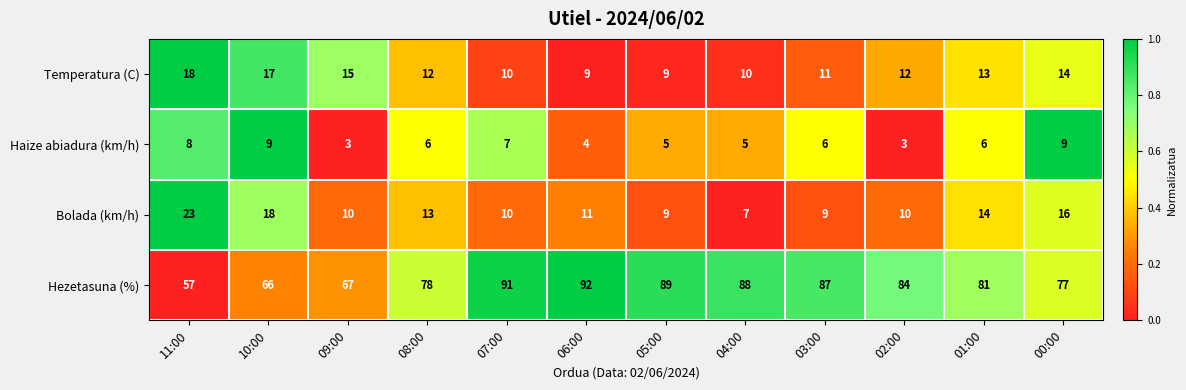

What is the maximum value for Haize abiadura (km/h)?

9